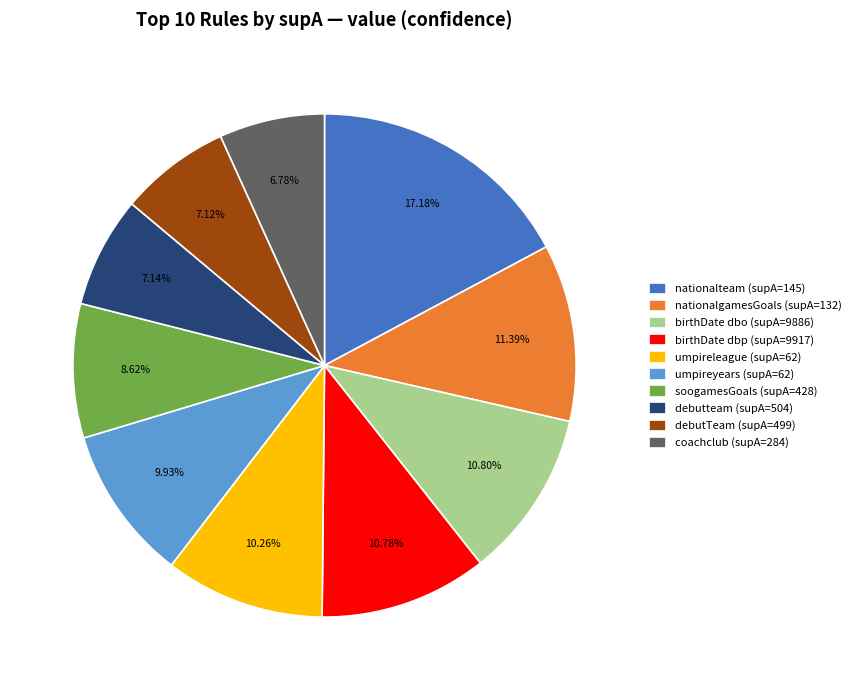

Is birthDate dbp (supA=9917) the majority of the pie?

No